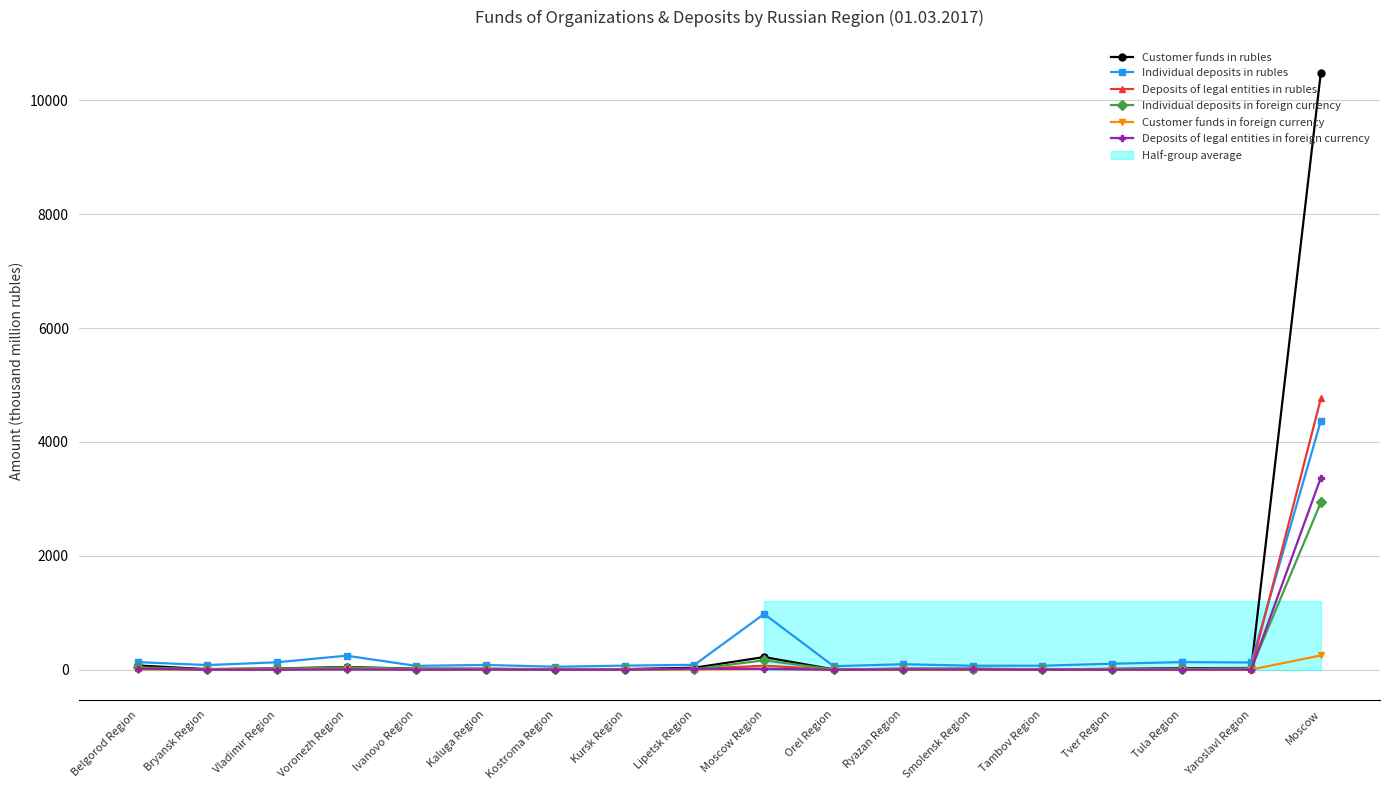

Is the value of Deposits of legal entities in rubles at Belgorod Region greater than the value of Customer funds in rubles at Bryansk Region?

Yes